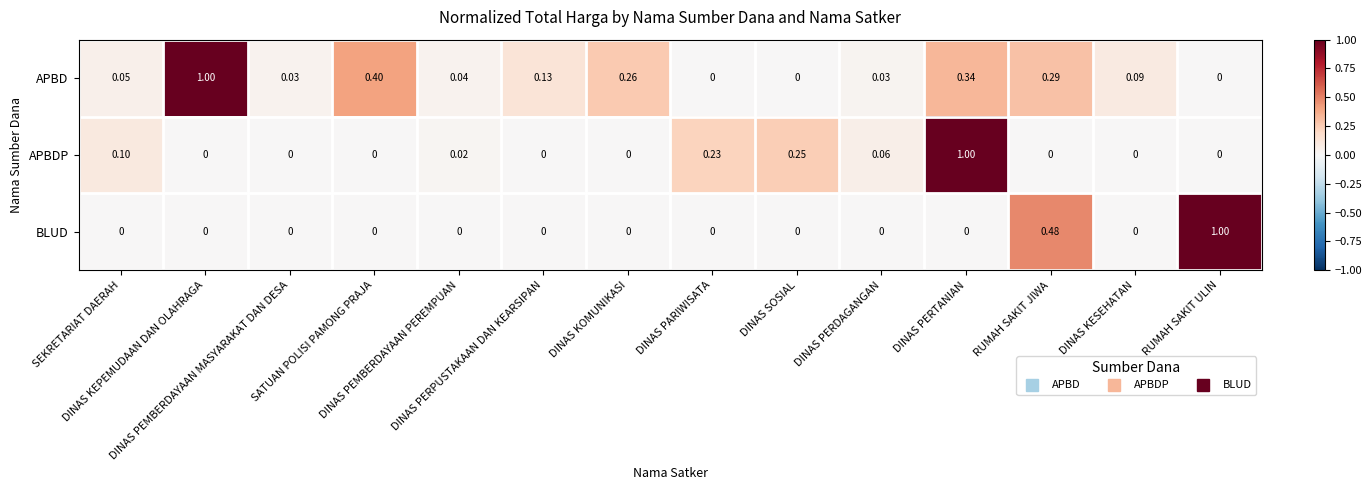

List the series in order of their overall mean, lowest first.

BLUD, APBDP, APBD